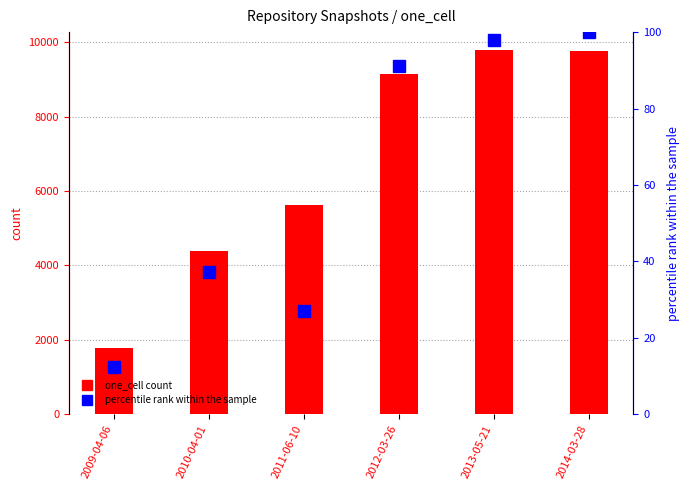

What are all the series names shown in the legend?

one_cell count, percentile rank within the sample